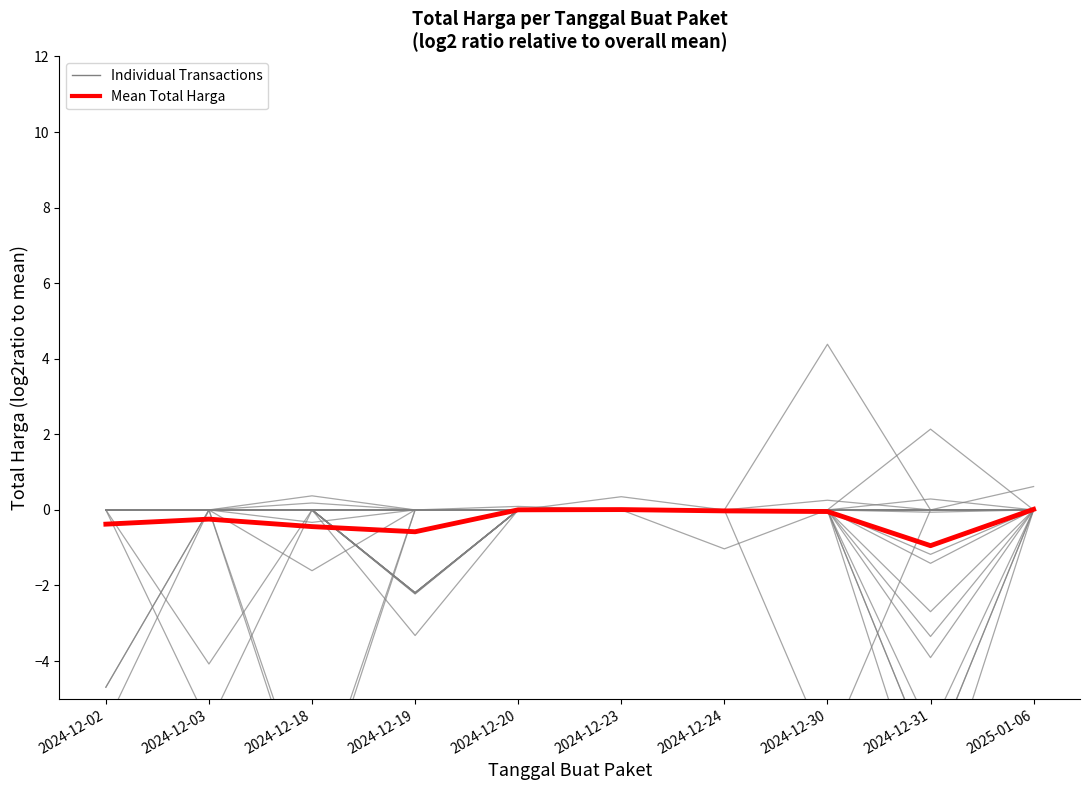

How many lines are shown in the chart?

2